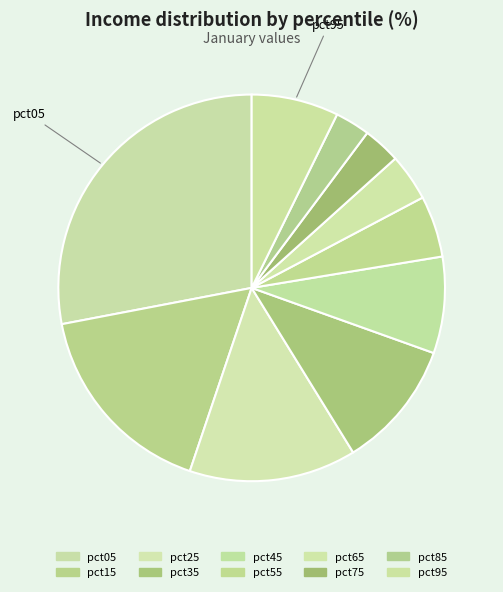

To the nearest percent, what is the difference between the largest and smallest slice percentages?

25%